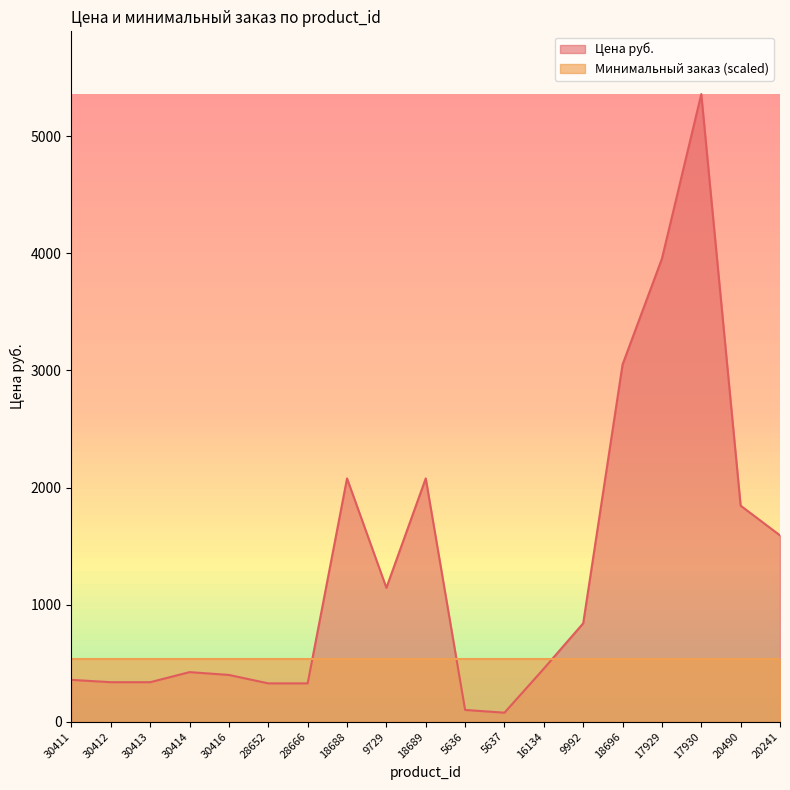

Reading right to left, extract all data points from this chart.

20241=1591.3	20490=1845.0	17930=5361.1	17929=3955.2	18696=3051.0	9992=840.0	16134=453.0	5637=76.5	5636=100.0	18689=2078.0	9729=1143.3	18688=2078.0	28666=327.0	28652=327.0	30416=399.0	30414=423.0	30413=337.0	30412=337.0	30411=357.0